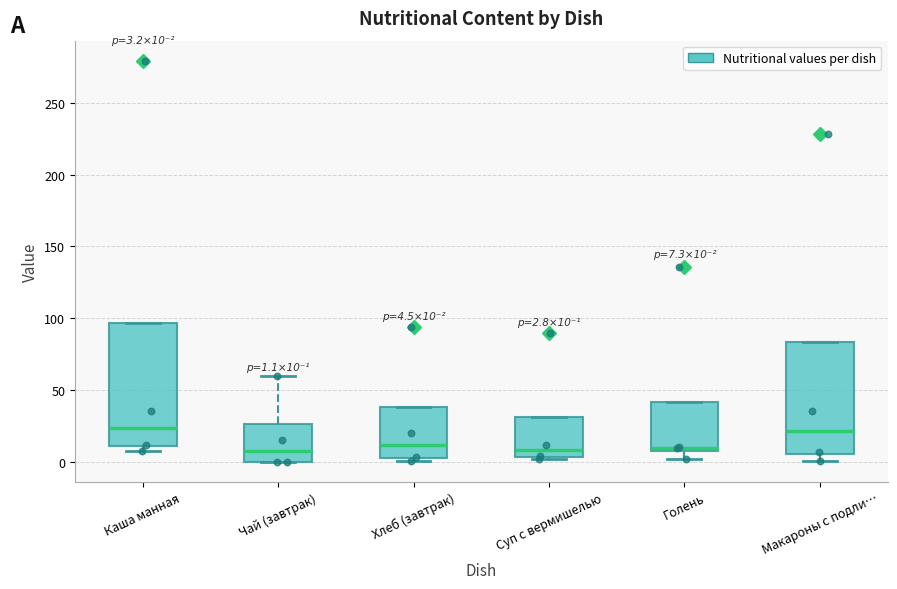

Which box is the tallest, from its lower edge to its upper edge?

Каша манная